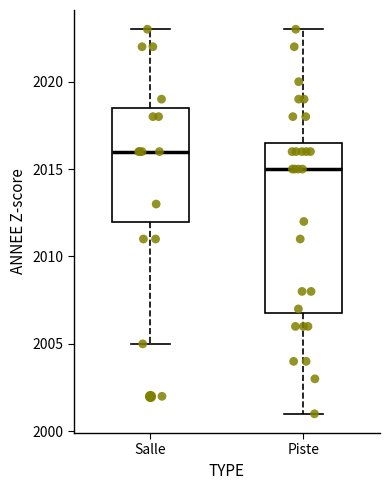

Which box has the lowest median line?

Piste